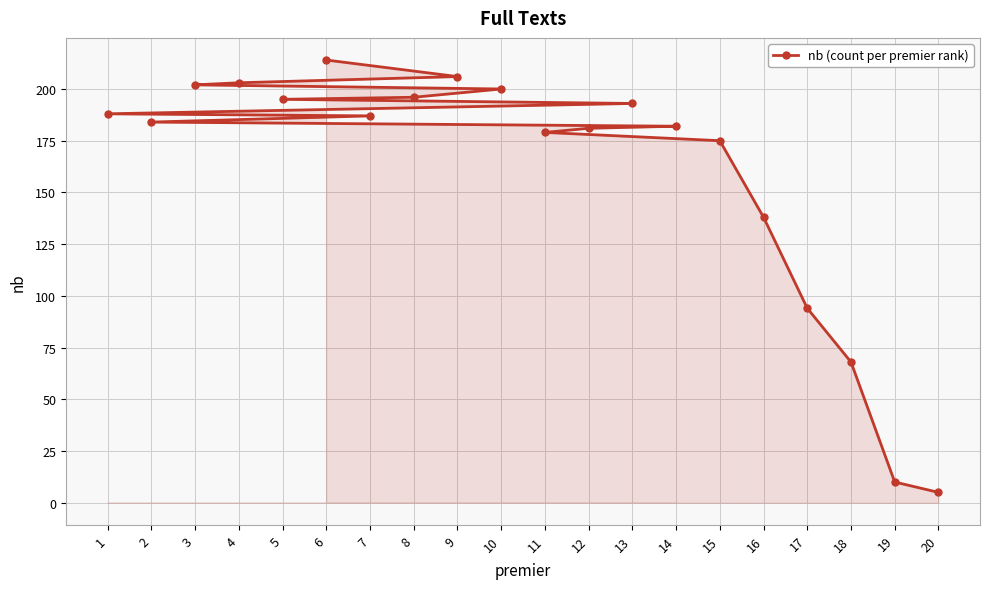

What is the smallest value displayed?

5